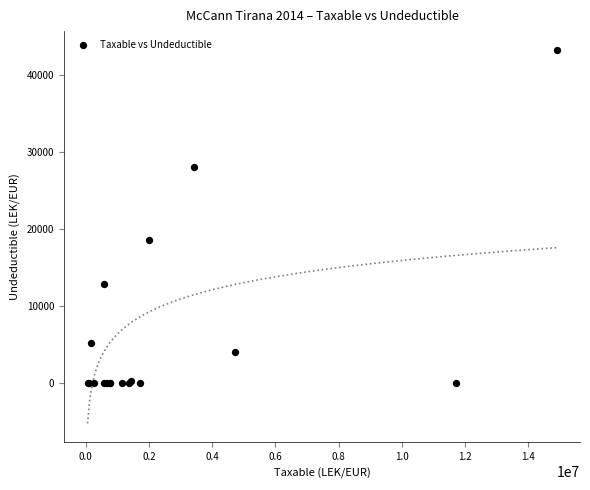

What Y value in the scatter plot is closest to 21649?

18500